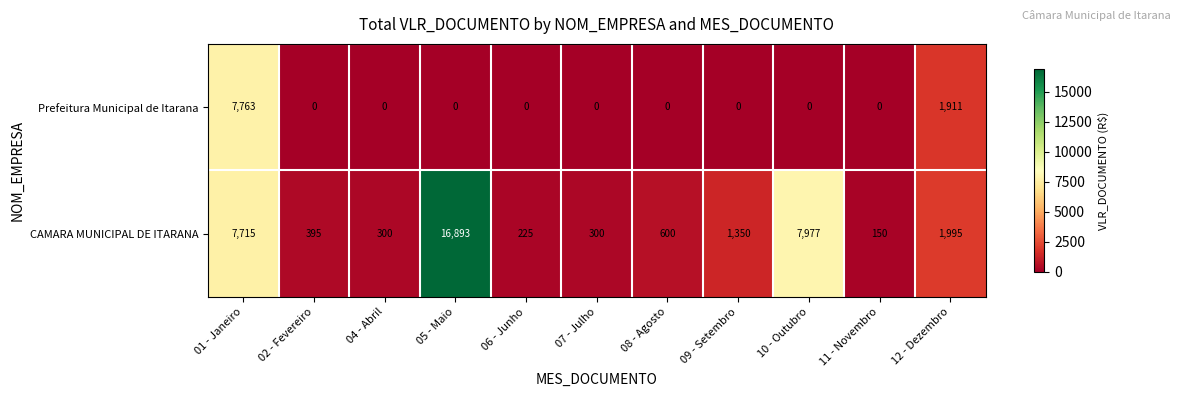

What is the sum of all CAMARA MUNICIPAL DE ITARANA values?

37900